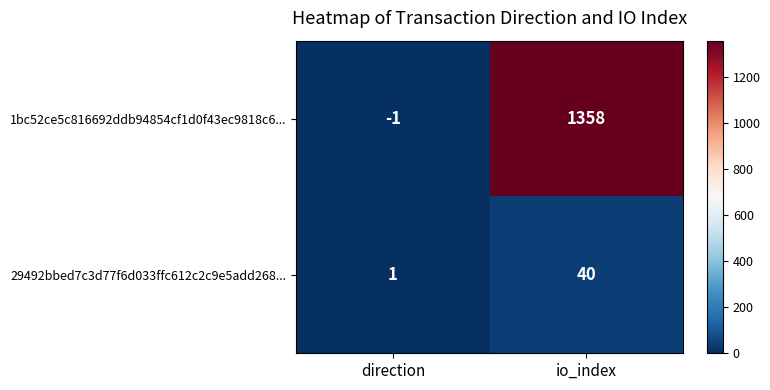

Which series has the largest range (max minus min)?

1bc52ce5c816692ddb94854cf1d0f43ec9818c6...